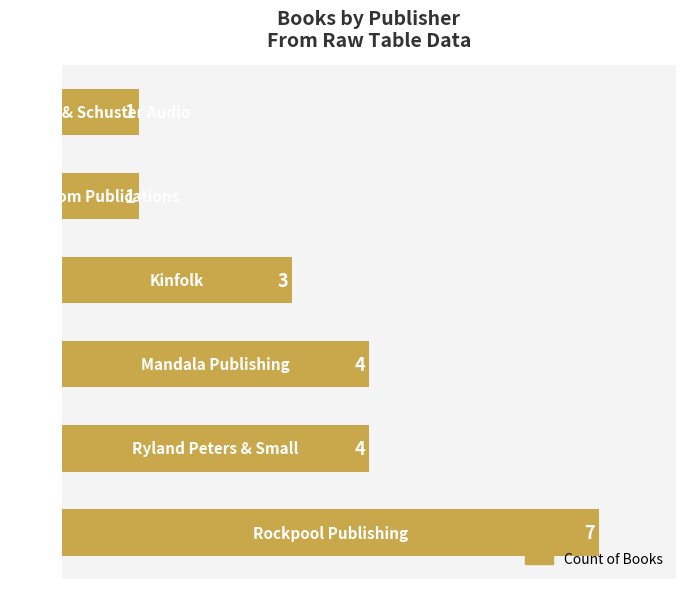

What is the average value?

3